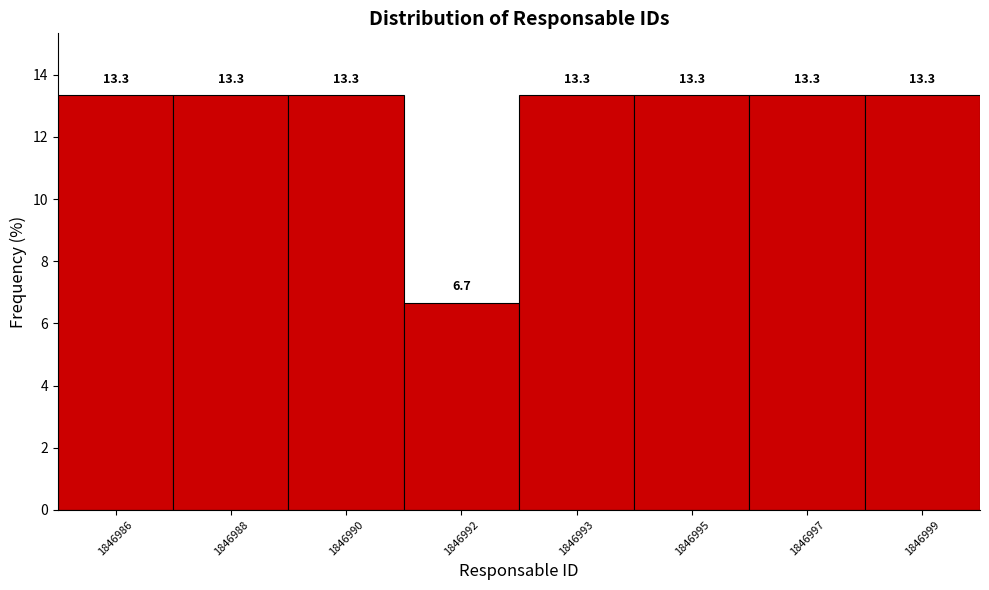

Reading left to right, list all the values displayed in this chart.

13.3	13.3	13.3	6.7	13.3	13.3	13.3	13.3